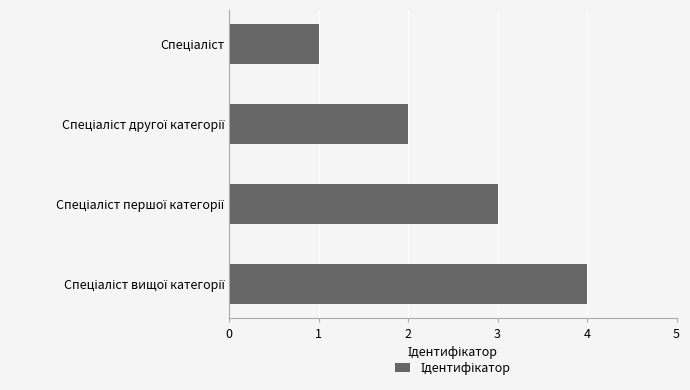

What is the greatest value displayed?

4